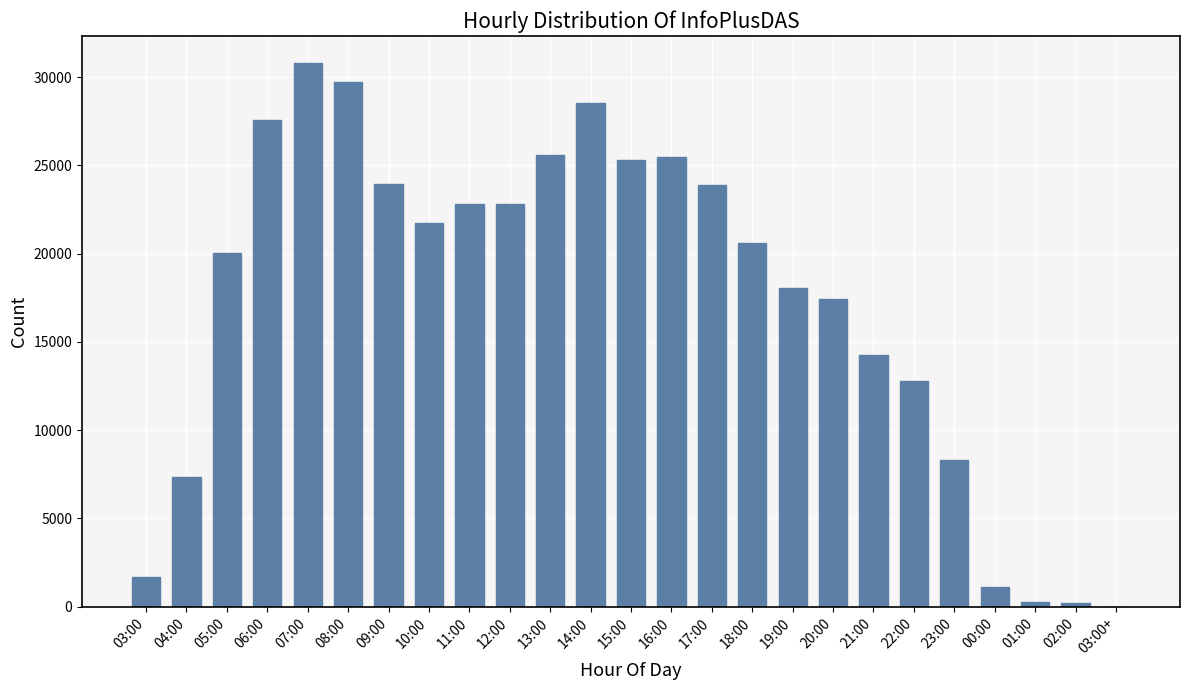

Approximately how many times larger is the value at 12:00 compared to 19:00?

1.3